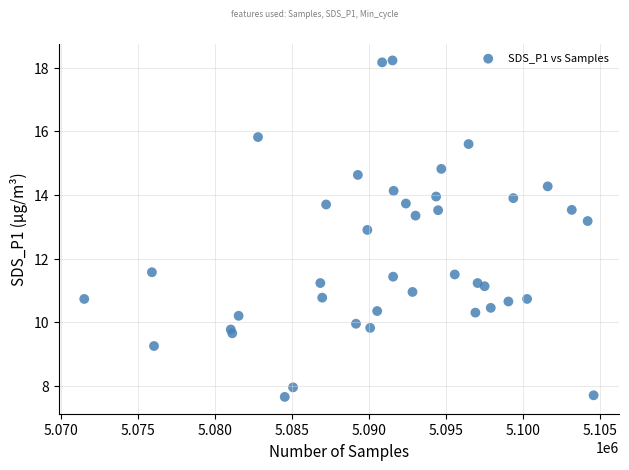

What is the range of Y values (max minus min)?

10.6